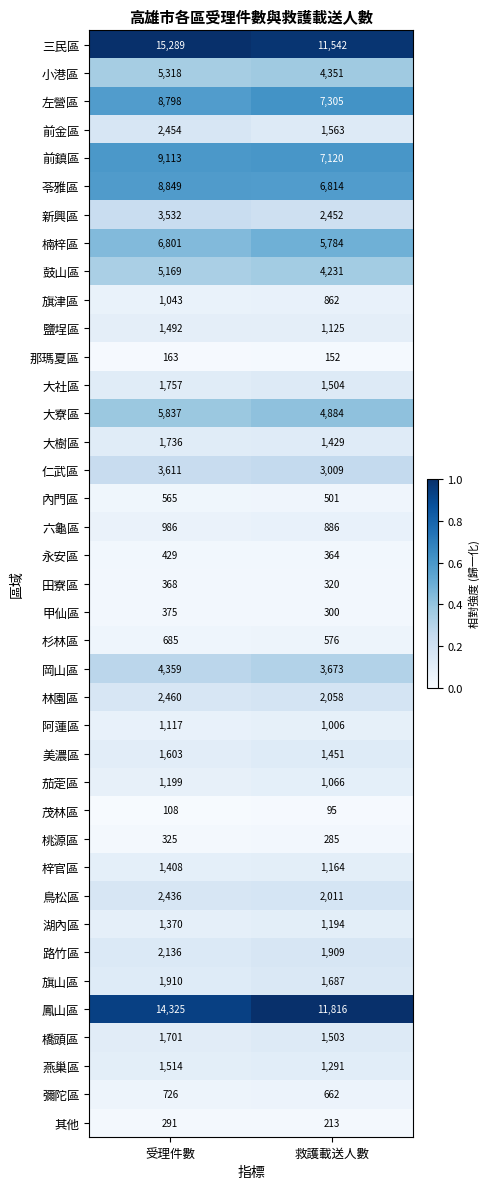

Is the value of 梓官區 at 受理件數 greater than the value of 小港區 at 救護載送人數?

No